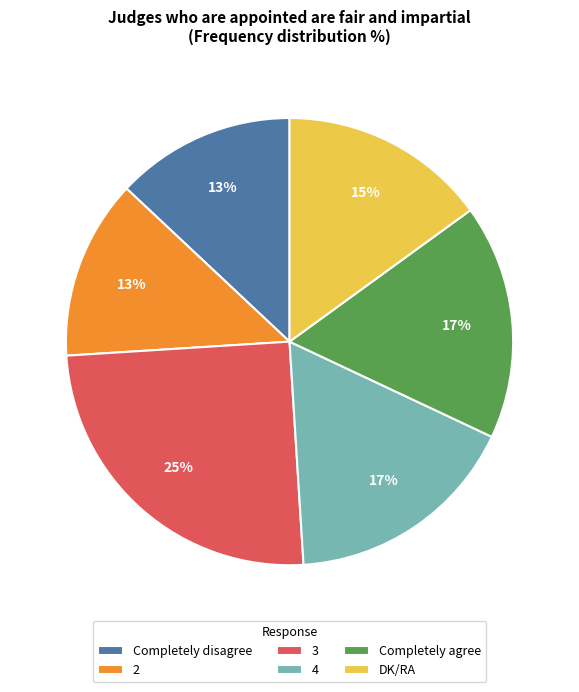

To the nearest percent, what is the average slice percentage?

17%